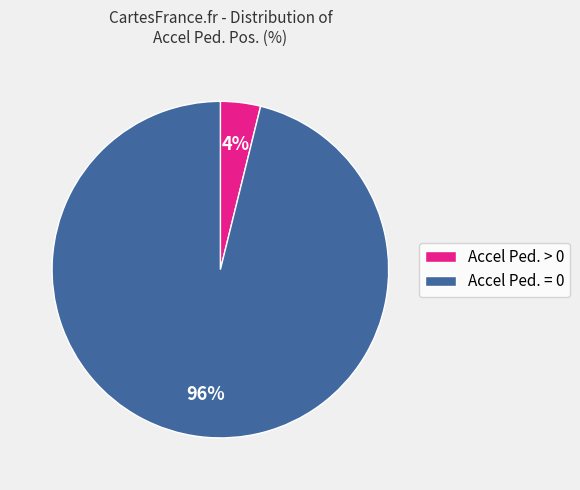

Does Accel Ped. > 0 account for over 50% of the chart?

No